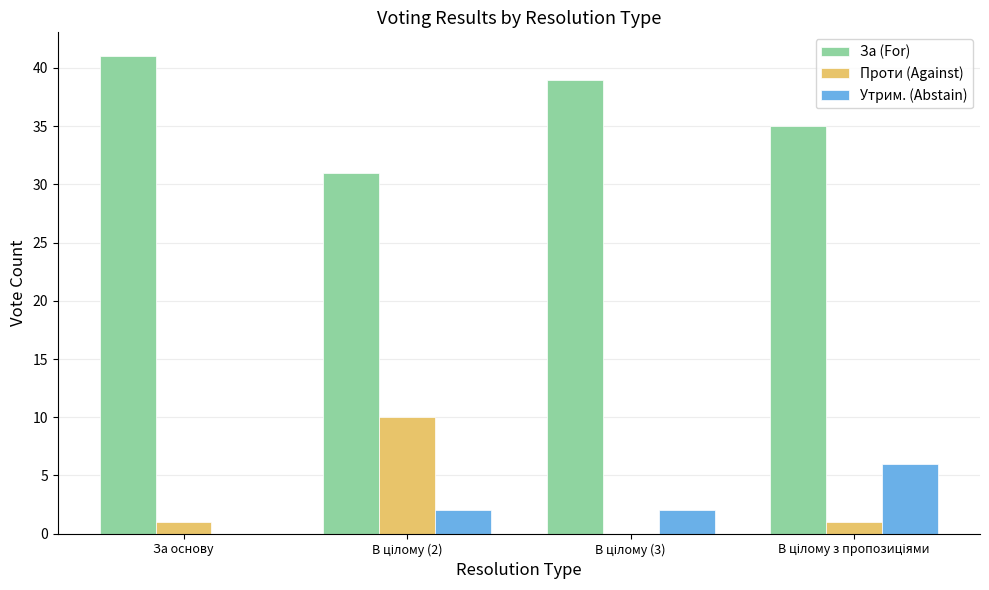

Which series has the largest total across all categories?

За (For)